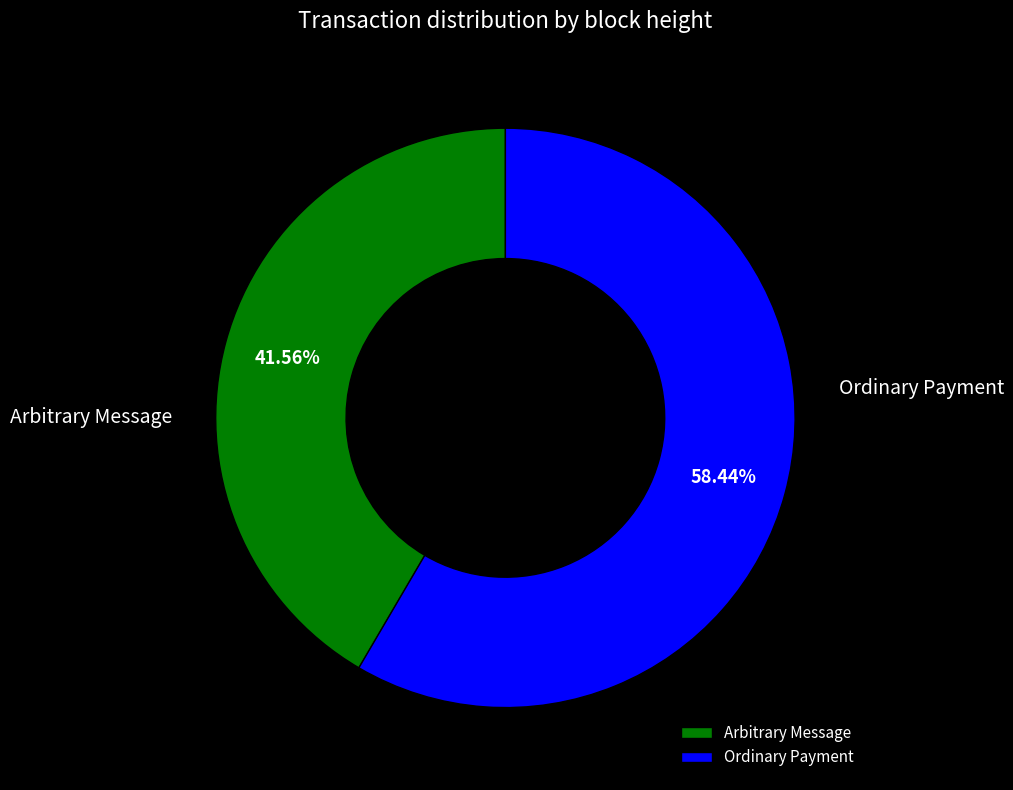

What is the ratio of the value at Ordinary Payment to the value at Arbitrary Message?

1.4